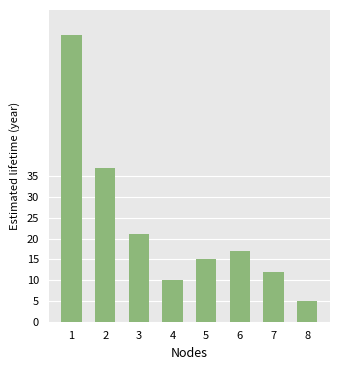

Rank the categories by value from lowest to highest.

8, 4, 7, 5, 6, 3, 2, 1